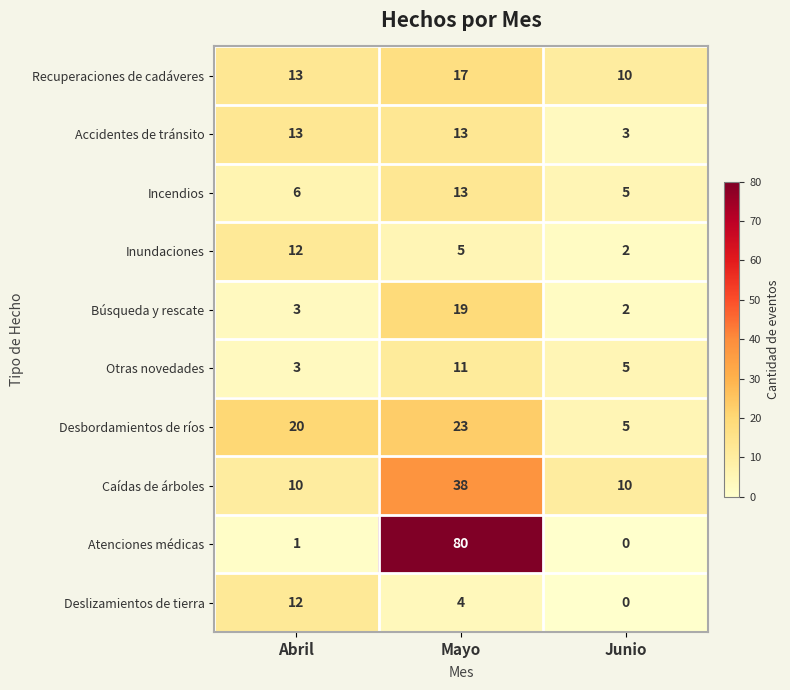

How many categories are shown in the chart?

3